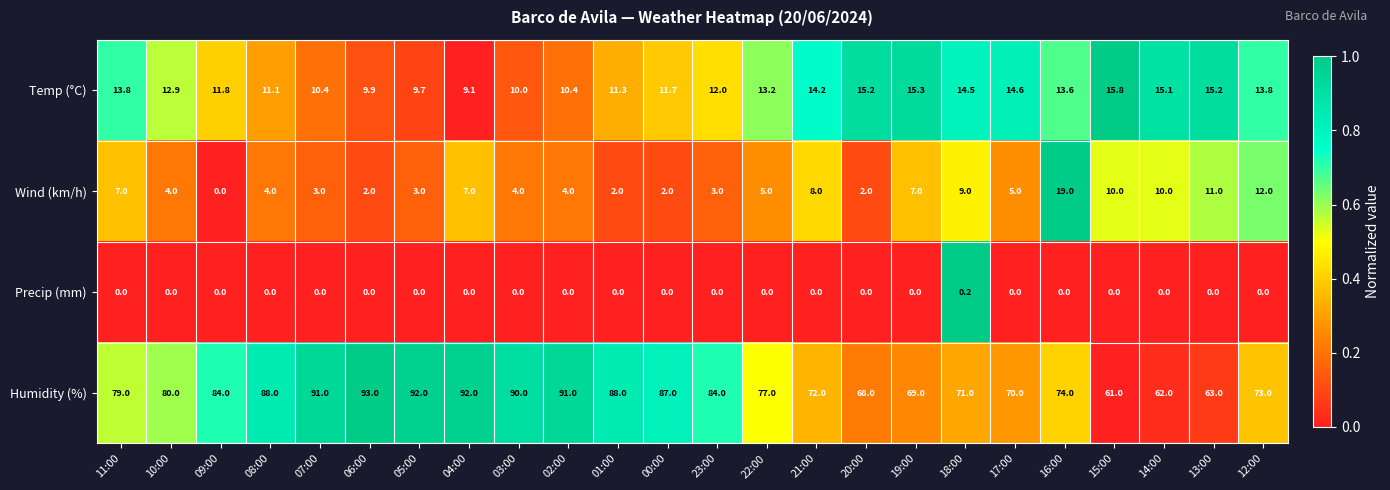

What is the difference between the second highest and minimum values in the Temp (°C) series?

6.2